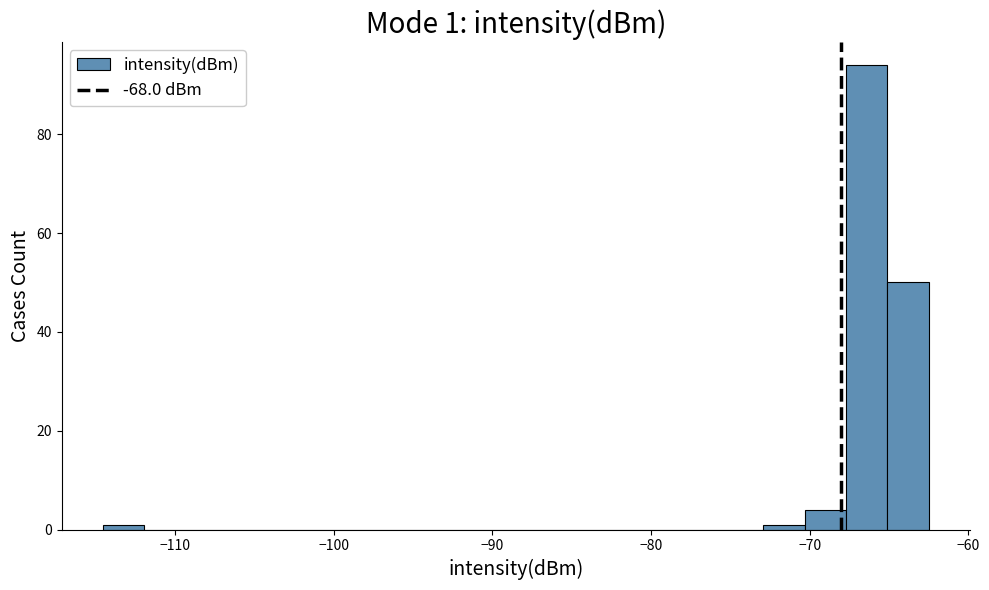

Around what value on the x-axis is the tallest bar? Give the approximate position of its centre, as read against the axis.

-66